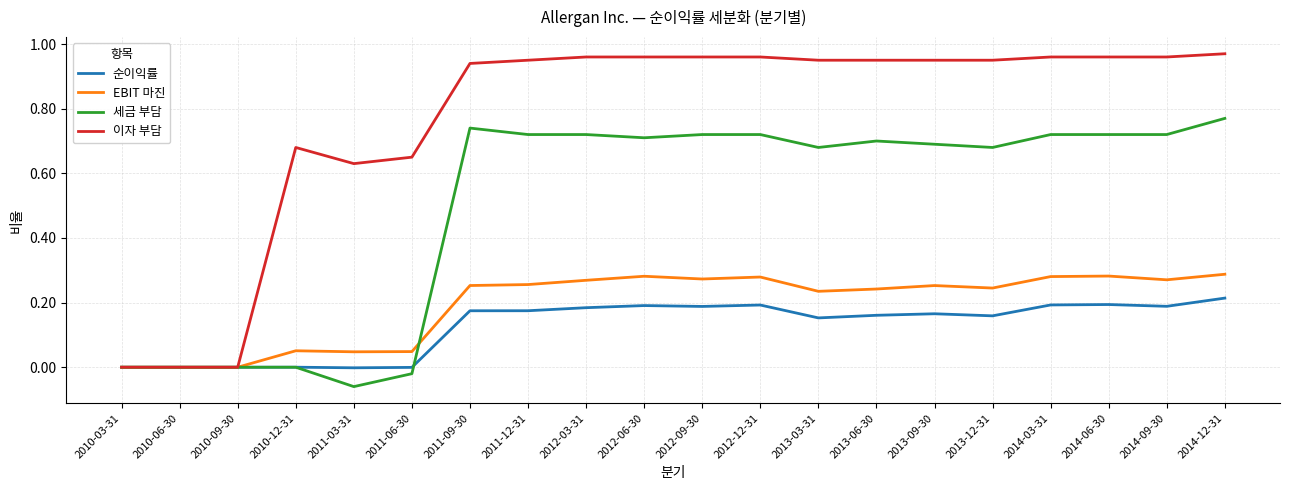

Rank the series by their maximum value, from lowest to highest.

순이익률, EBIT 마진, 세금 부담, 이자 부담